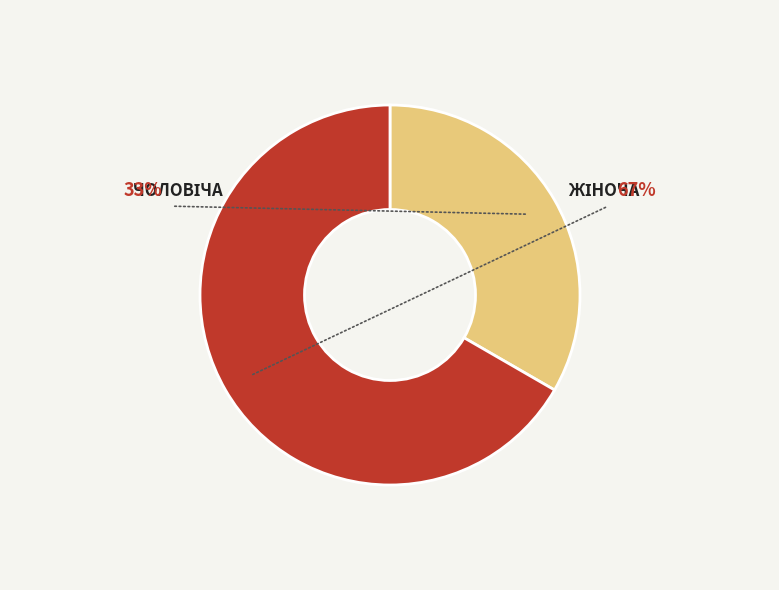

Is there any slice that represents more than half of the pie?

Yes